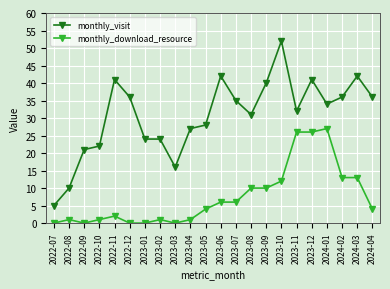

How many distinct data groups are displayed?

2